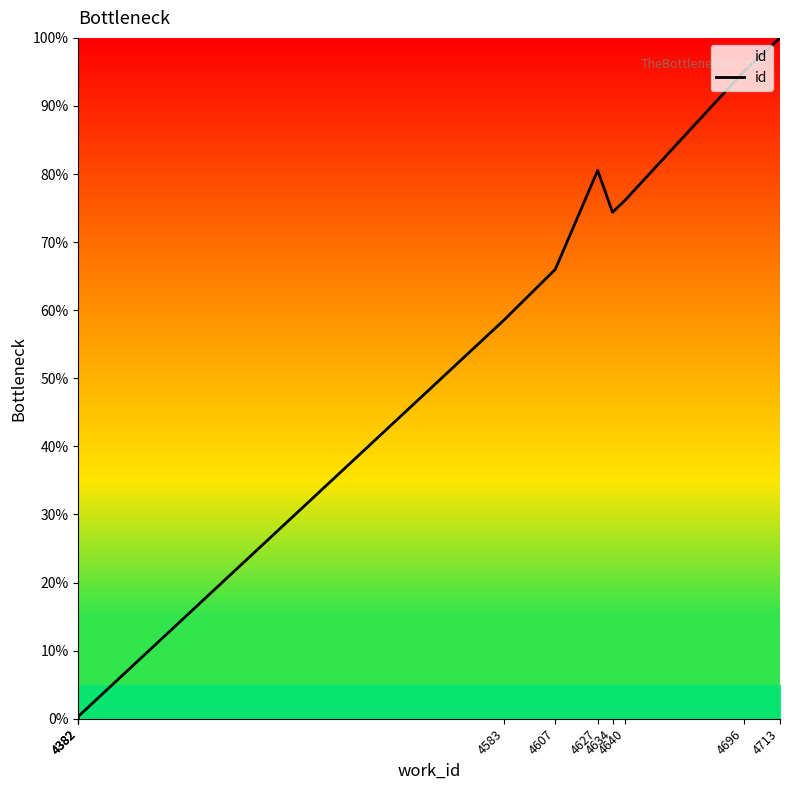

Reading right to left, what are all the values shown in this chart?

100.0	95.1	76.2	74.4	80.5	66.0	58.6	0.3	0.1	0.0